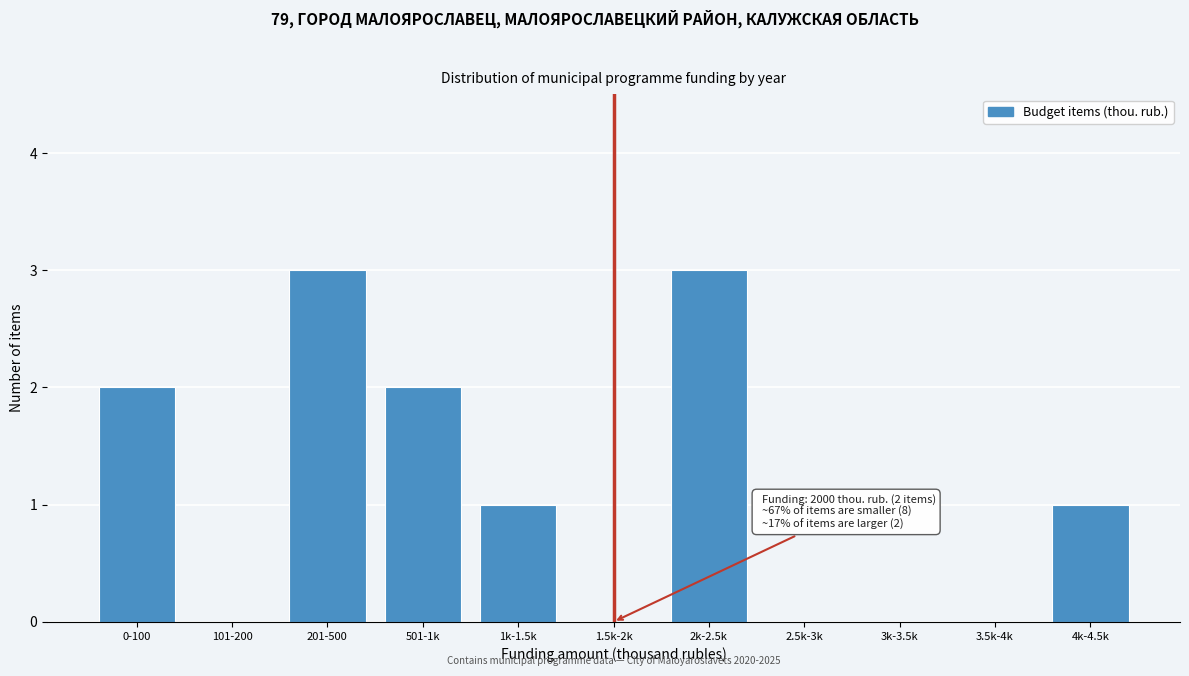

Reading left to right, transcribe all the data shown in this chart.

0-100=2	101-200=0	201-500=3	501-1k=2	1k-1.5k=1	1.5k-2k=0	2k-2.5k=3	2.5k-3k=0	3k-3.5k=0	3.5k-4k=0	4k-4.5k=1